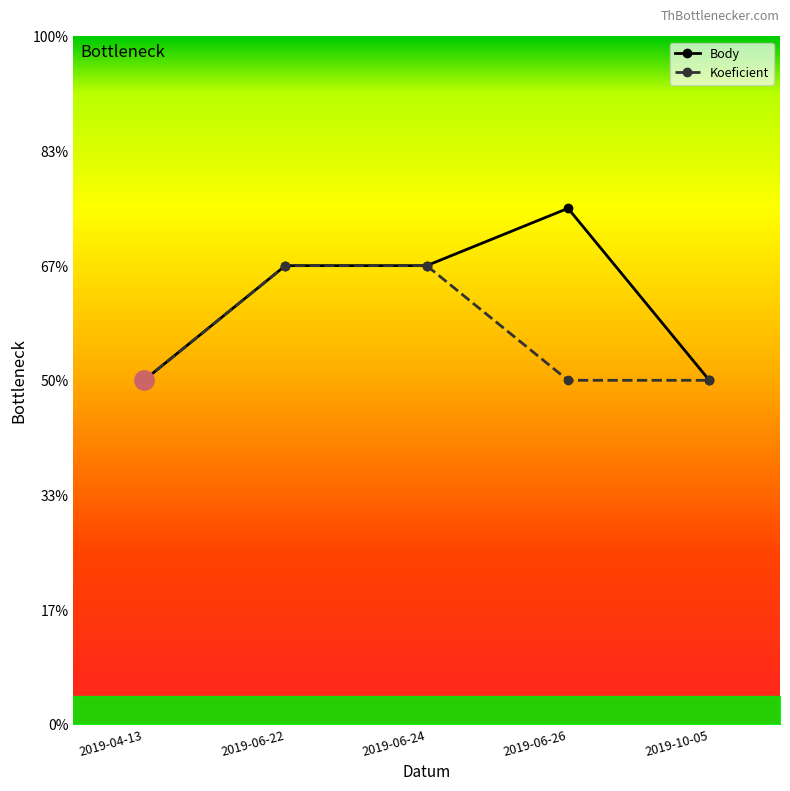

At which label does Koeficient reach its peak?

2019-06-22